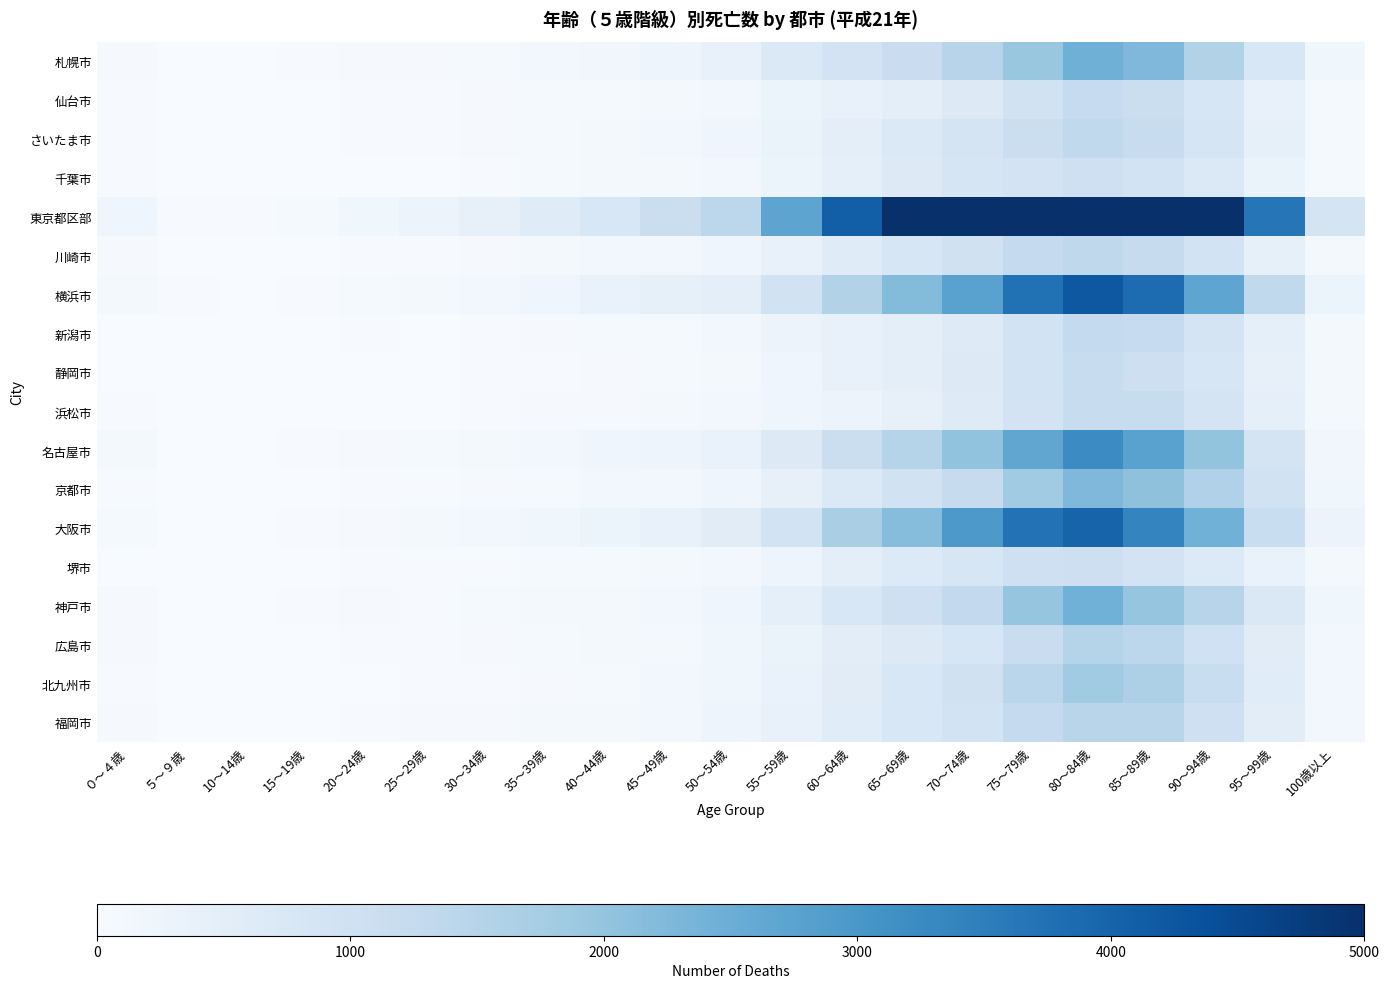

What is the spread (max minus min) of values at 70～74歳?

6500